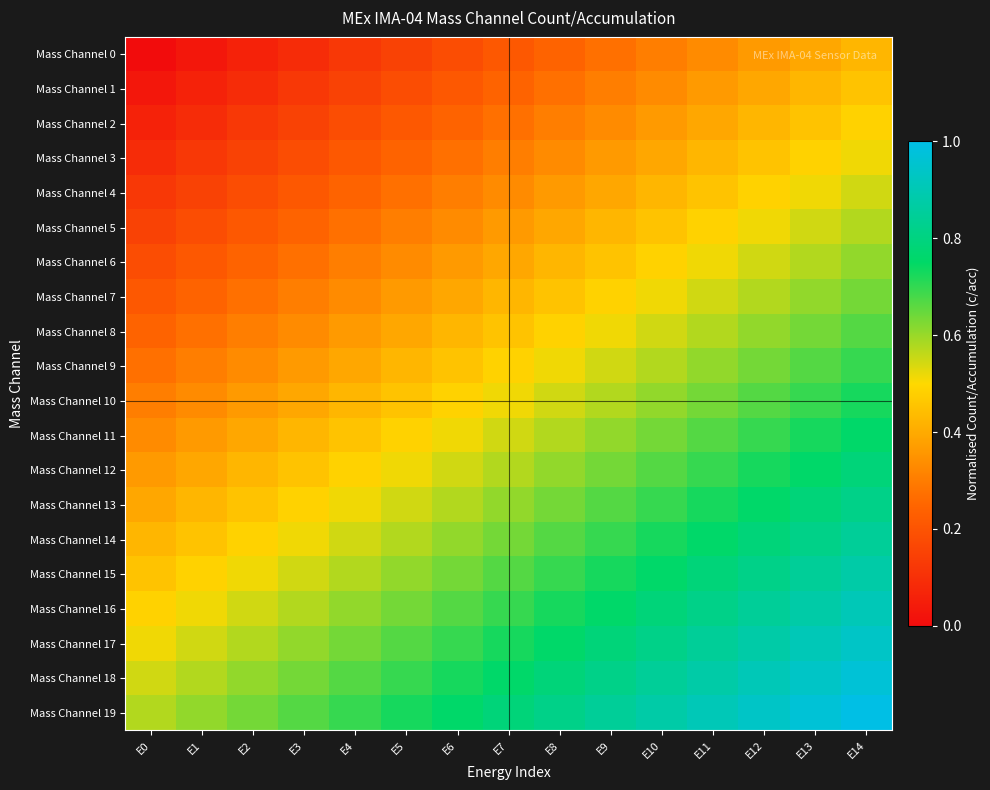

What is the total value across all series at E2?

7.0